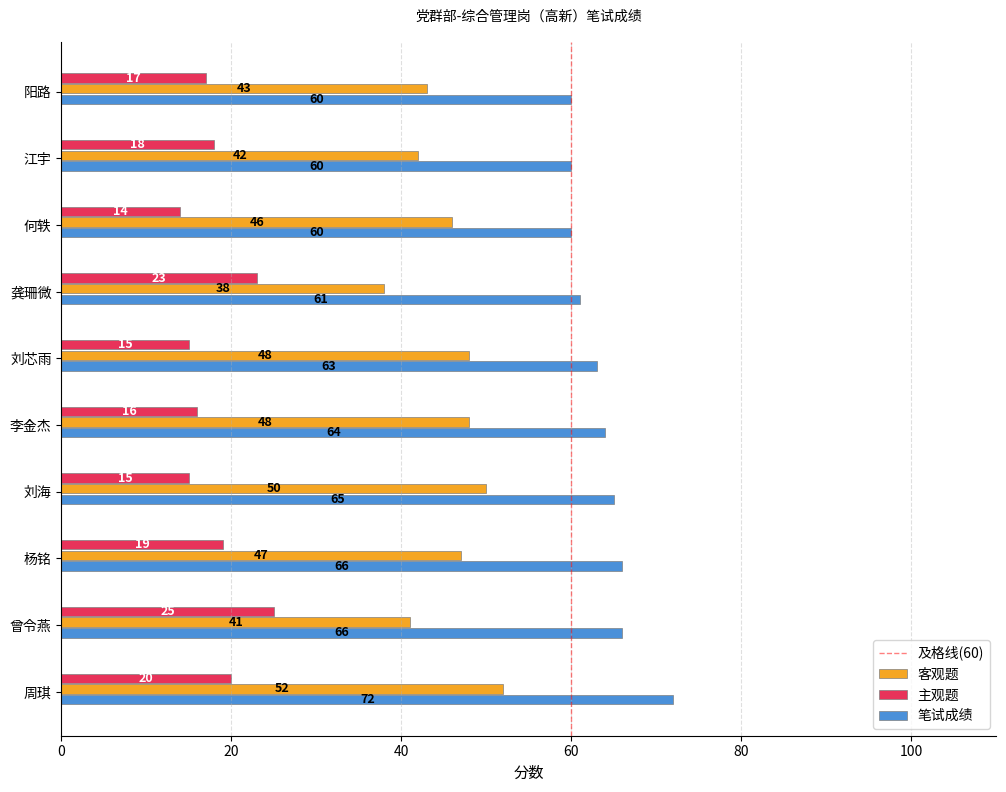

What is the total value across all series at 何轶?

120